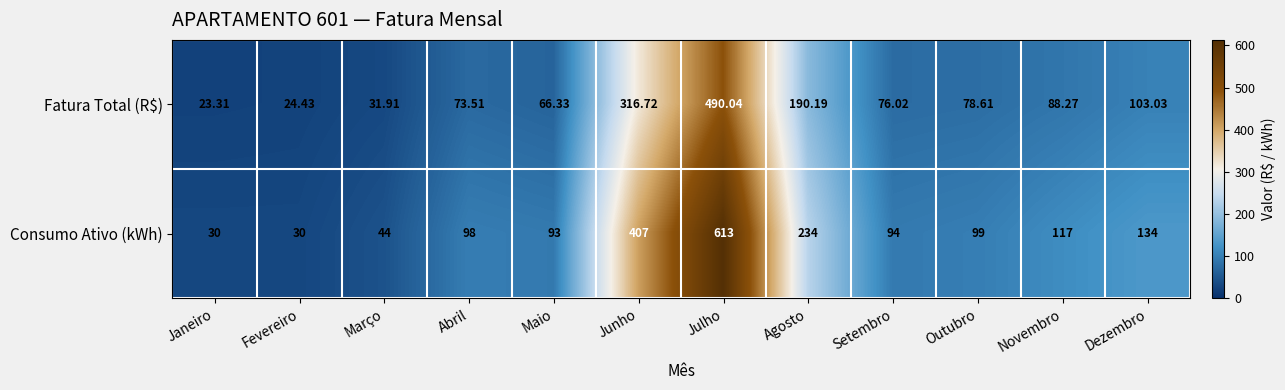

At which label is Consumo Ativo (kWh) closest to 321?

Junho